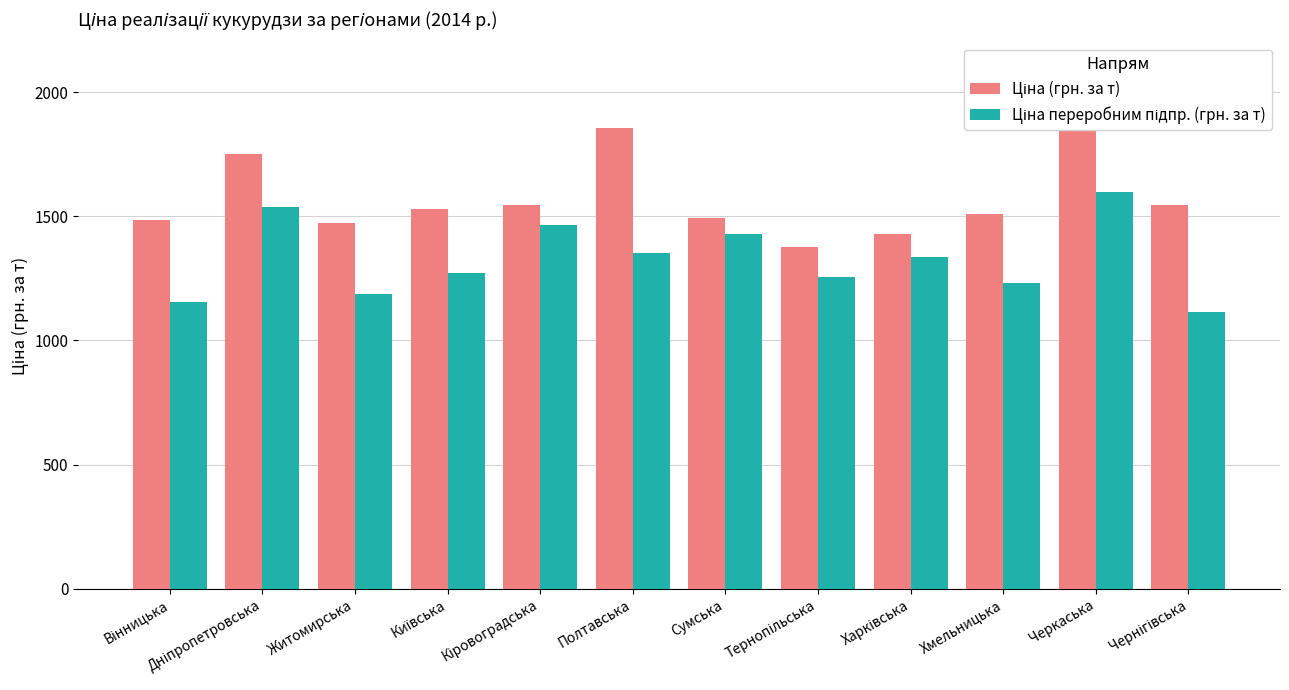

What is the difference between the Ціна переробним підпр. (грн. за т) values at Вінницька and Київська?

118.1